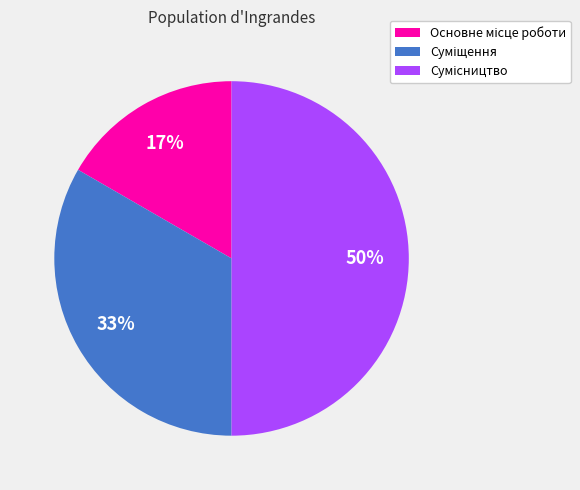

To the nearest percent, what is the average slice percentage?

33%